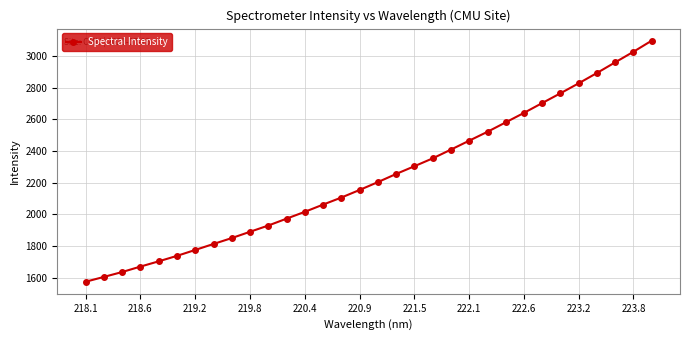

What is the sum of all values?

71523.9